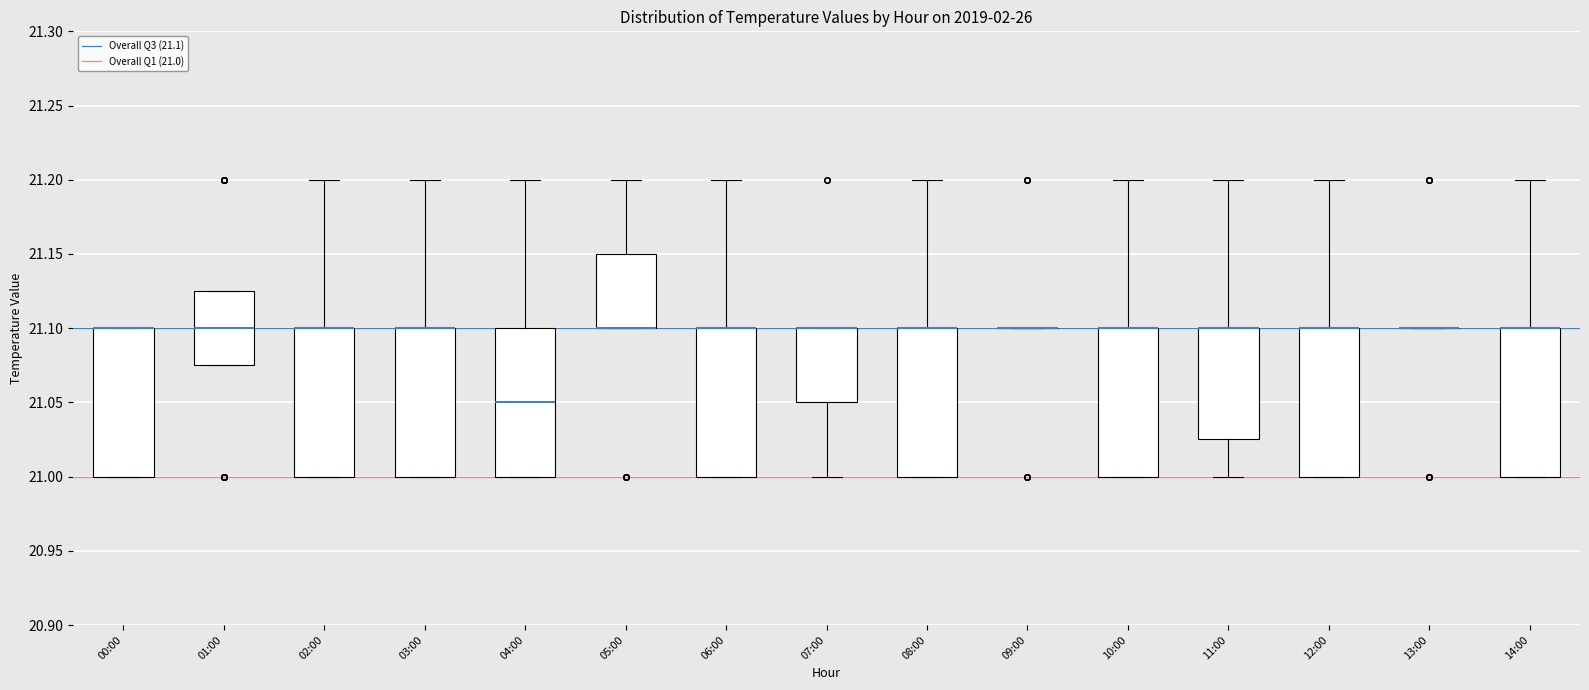

Where is the upper edge of the box for 01:00 on the y-axis? The values are not printed on the chart, so give them approximately, as read against the axis.

21.125